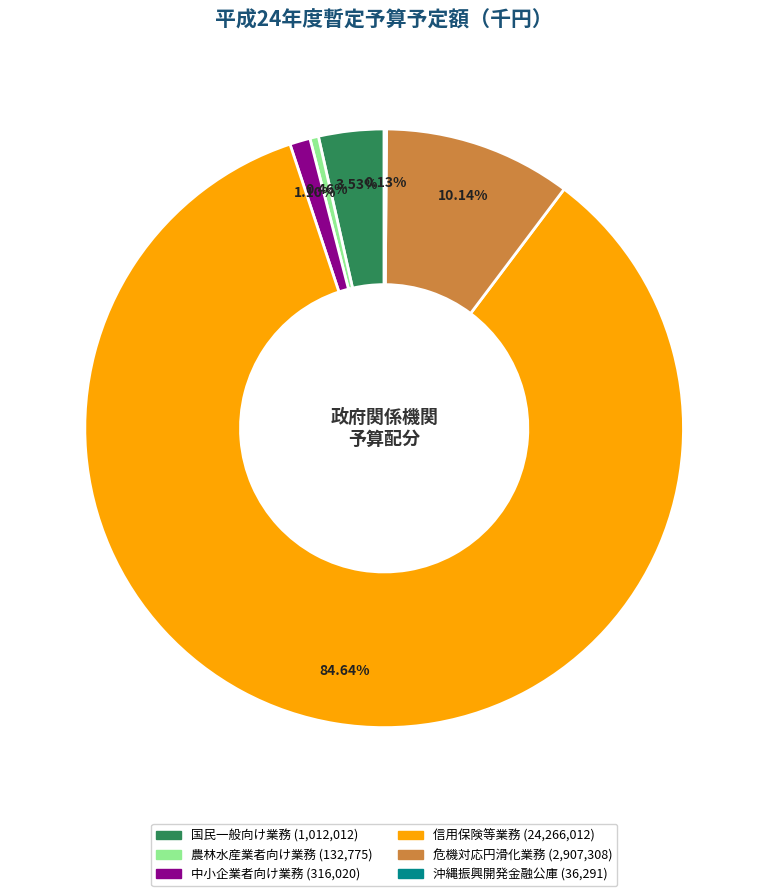

Is 信用保険等業務 the majority of the pie?

Yes